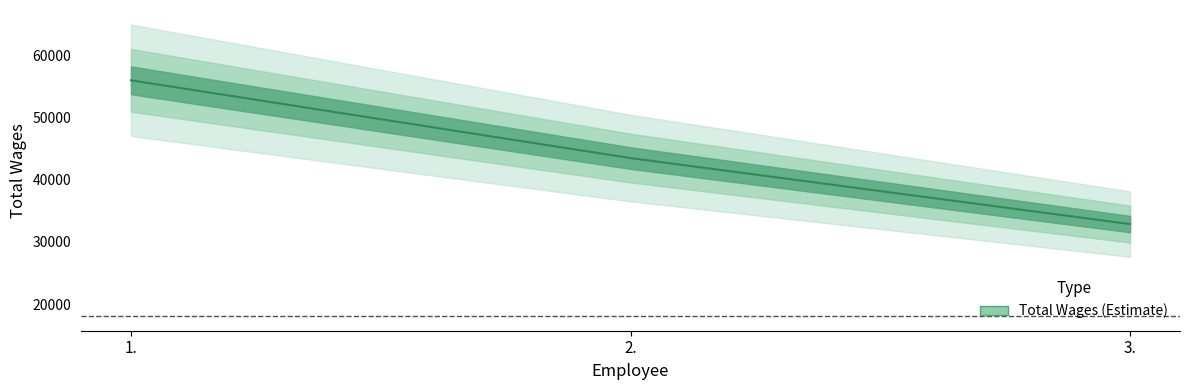

How many distinct data groups are displayed?

1